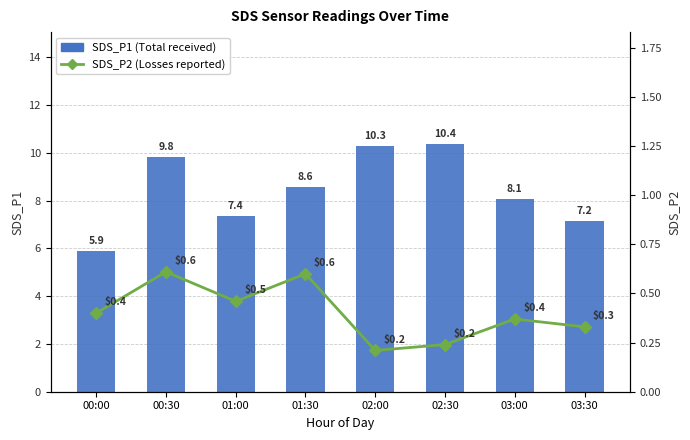

Reading right to left, extract all data points from this chart.

SDS_P1 (Total received): 03:30=7.2	03:00=8.1	02:30=10.4	02:00=10.3	01:30=8.6	01:00=7.4	00:30=9.8	00:00=5.9
SDS_P2 (Losses reported): 03:30=0.3	03:00=0.4	02:30=0.2	02:00=0.2	01:30=0.6	01:00=0.5	00:30=0.6	00:00=0.4